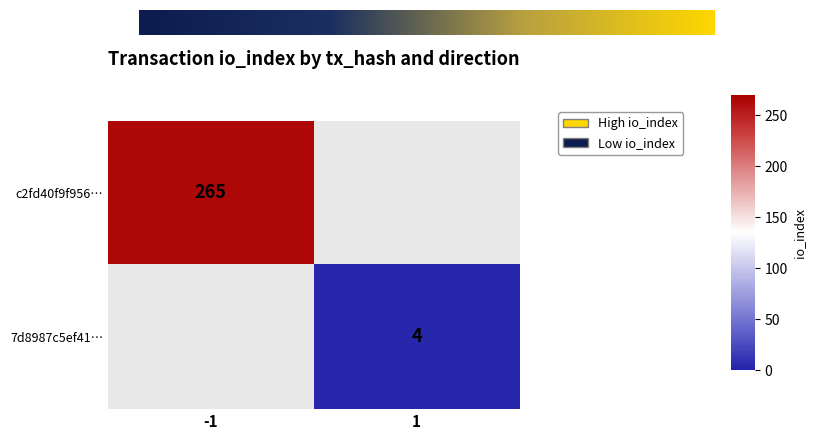

List the series in order of their peak value, highest first.

c2fd40f9f956c8718ead92d328bb73880e012b0, 7d8987c5ef416861284bc6a43d7629e30901489